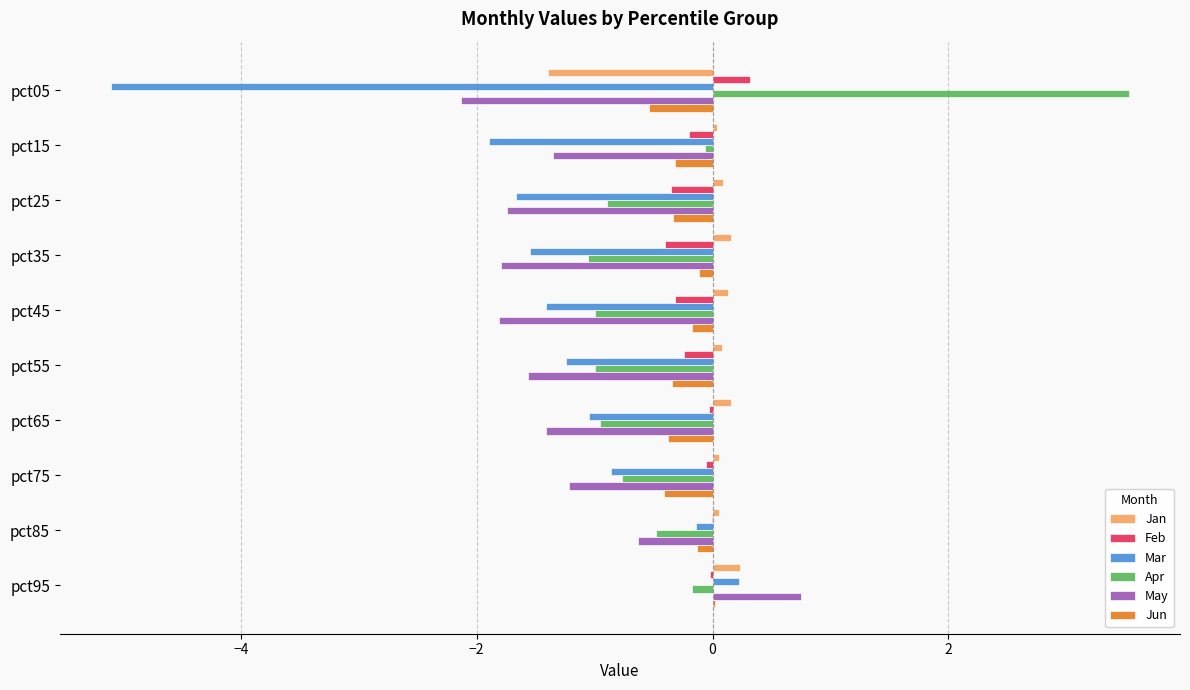

Is the value of Feb at pct75 greater than the value of May at pct45?

Yes